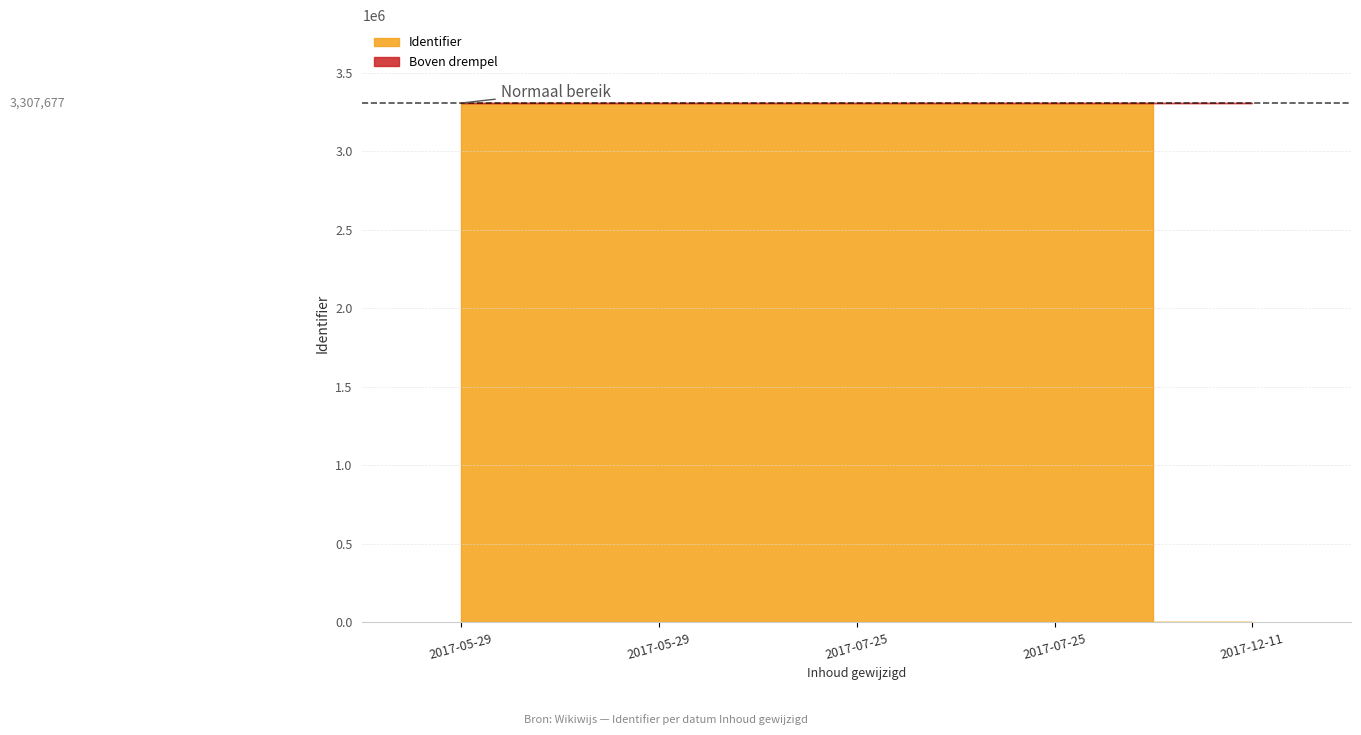

How many categories are shown in the chart?

5